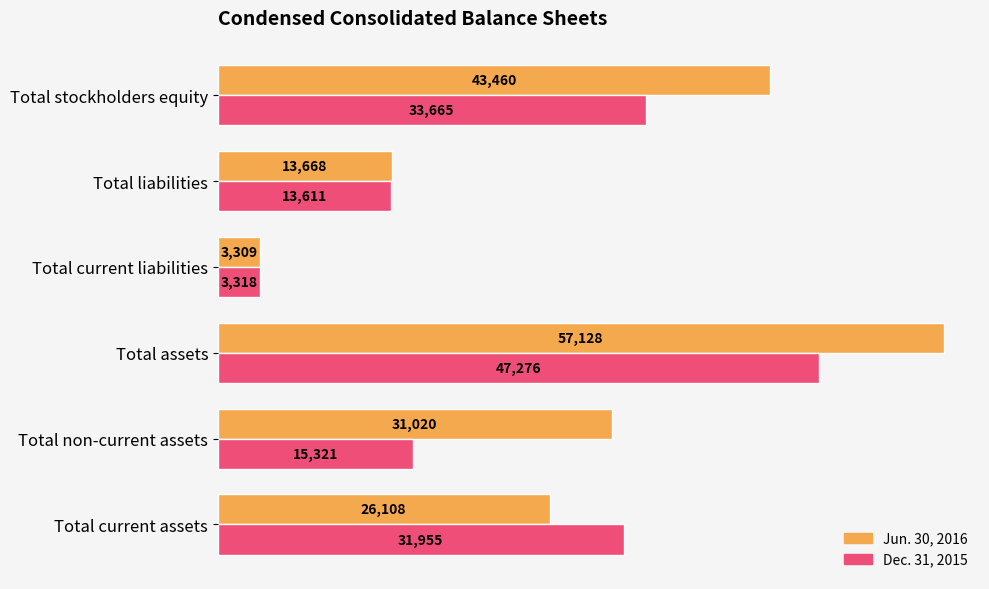

True or false: Jun. 30, 2016 has a value of 43460 at Total stockholders equity.

True